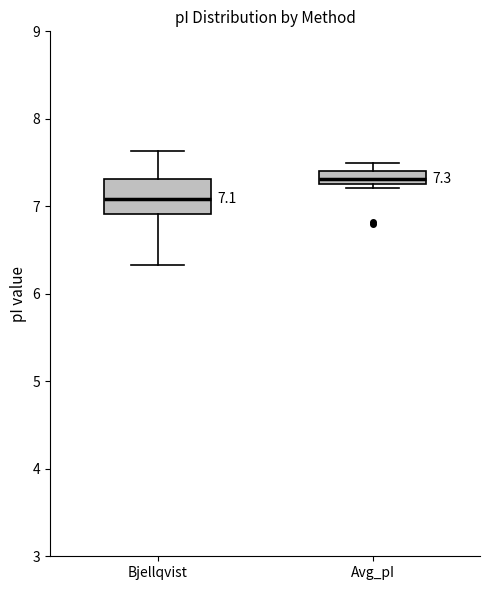

Which box has the highest median line?

Avg_pI